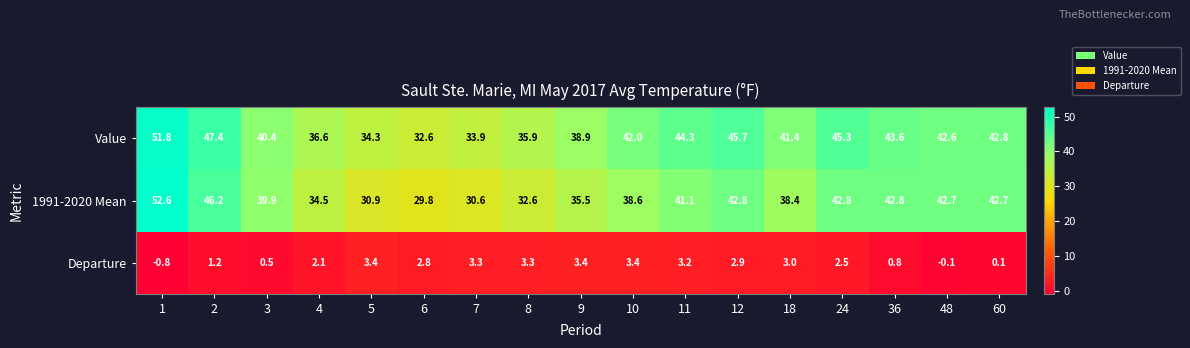

The value of Departure at 2 is 1.2. True or false?

True